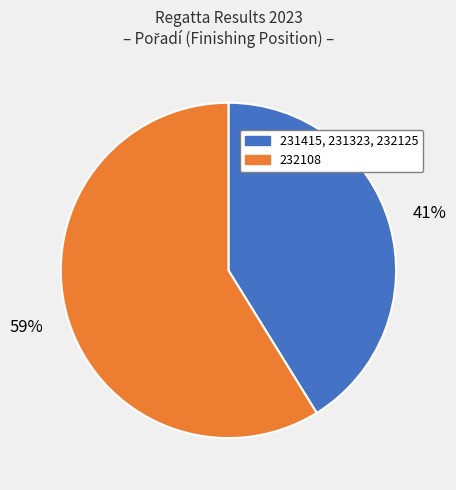

Is it true that 232108 is 59% of the pie?

True